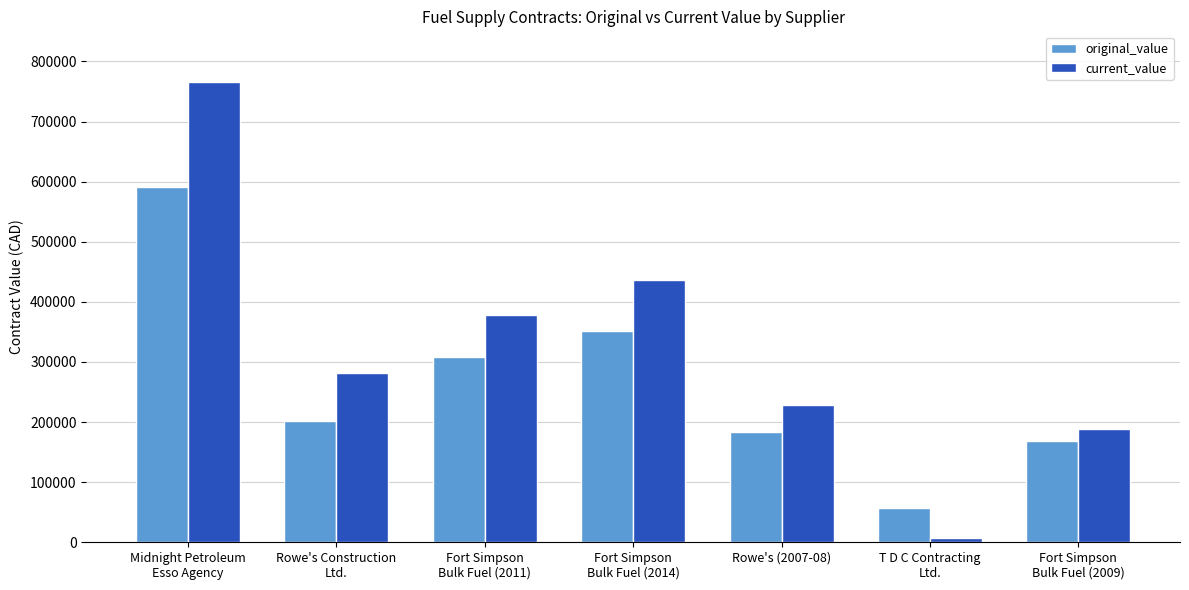

What is the lowest value of the original_value series?

57486.0